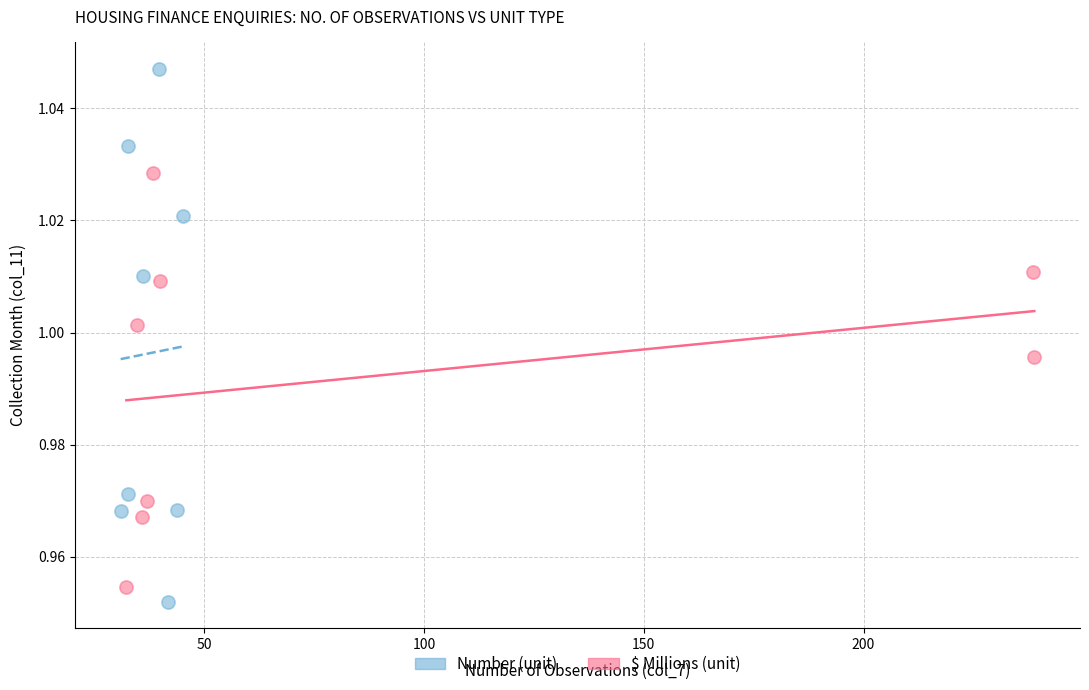

Which series has the largest Y range (max minus min)?

Number (unit)